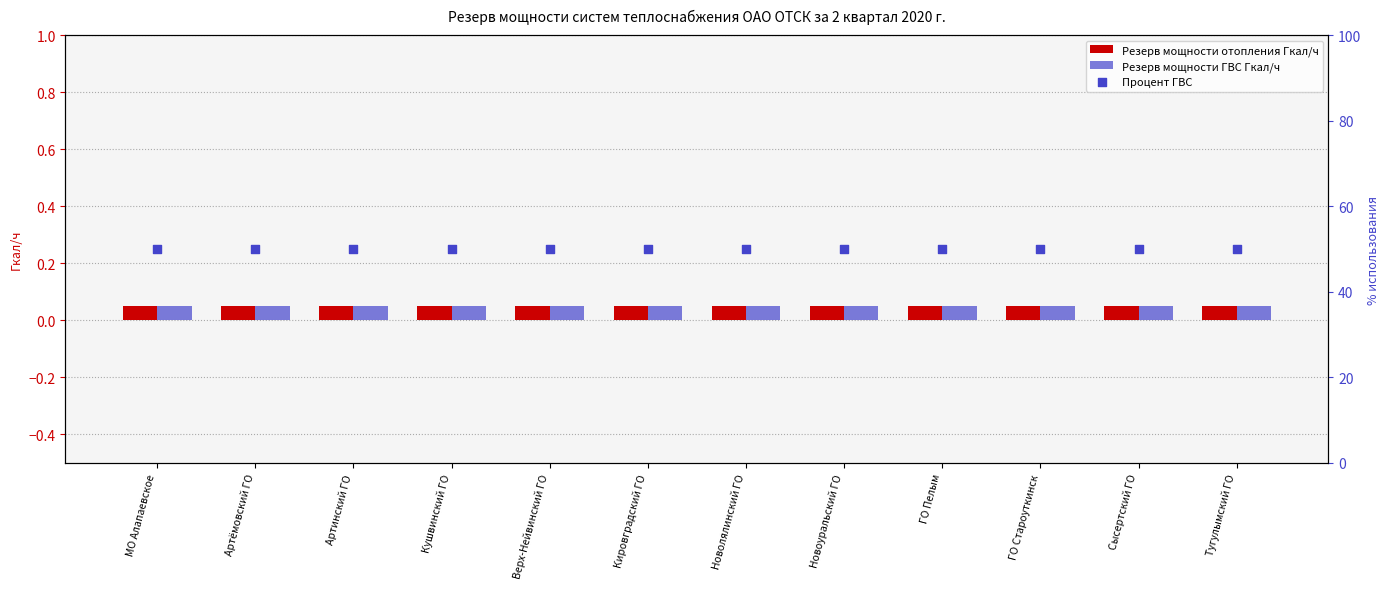

Which series reaches the minimum Y coordinate?

Резерв мощности отопления Гкал/ч